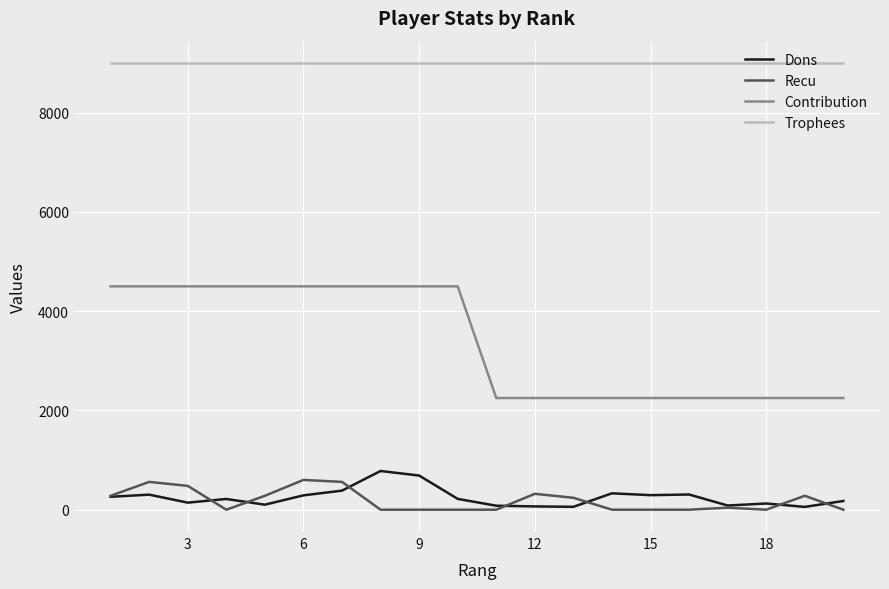

What is the average value of the Trophees series?

9000